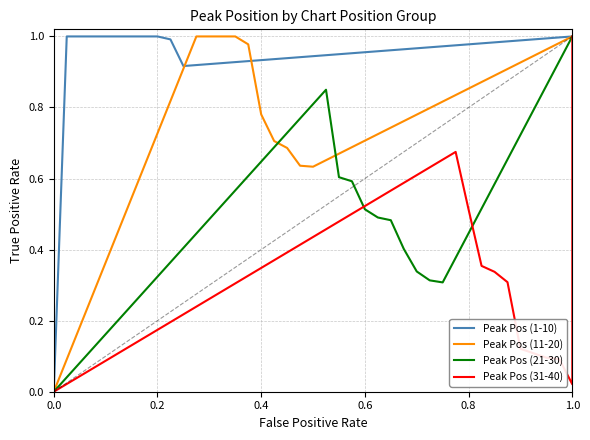

How many lines are shown in the chart?

4